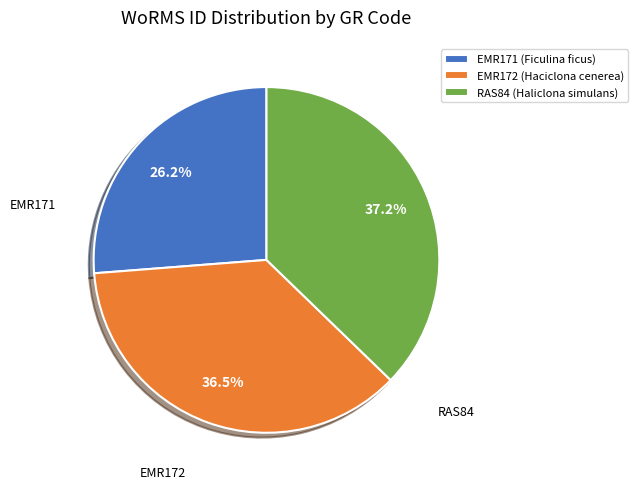

Is it true that EMR172 (Haciclona cenerea) is 45% of the pie?

False